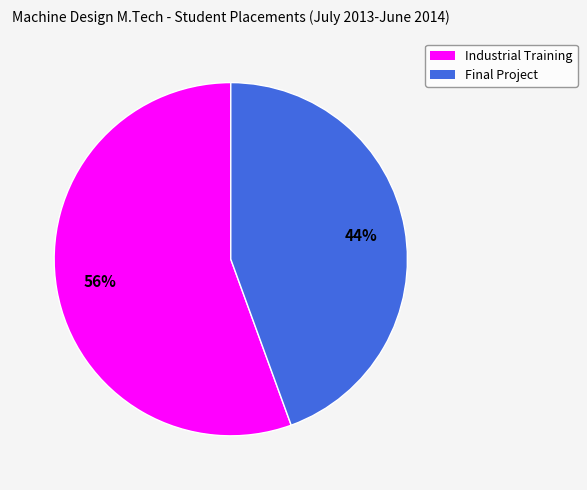

To the nearest percent, what is the combined percentage of Final Project and Industrial Training?

100%